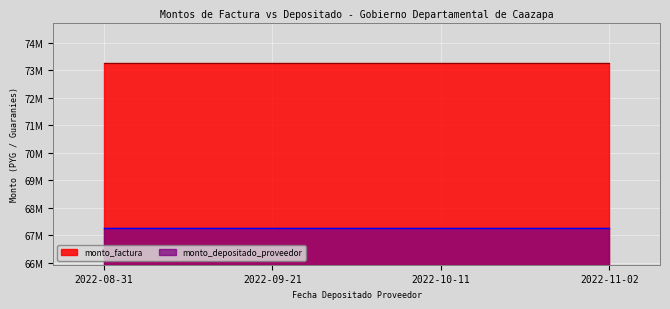

Which has a higher value, 2022-11-02 or 2022-10-11?

2022-11-02